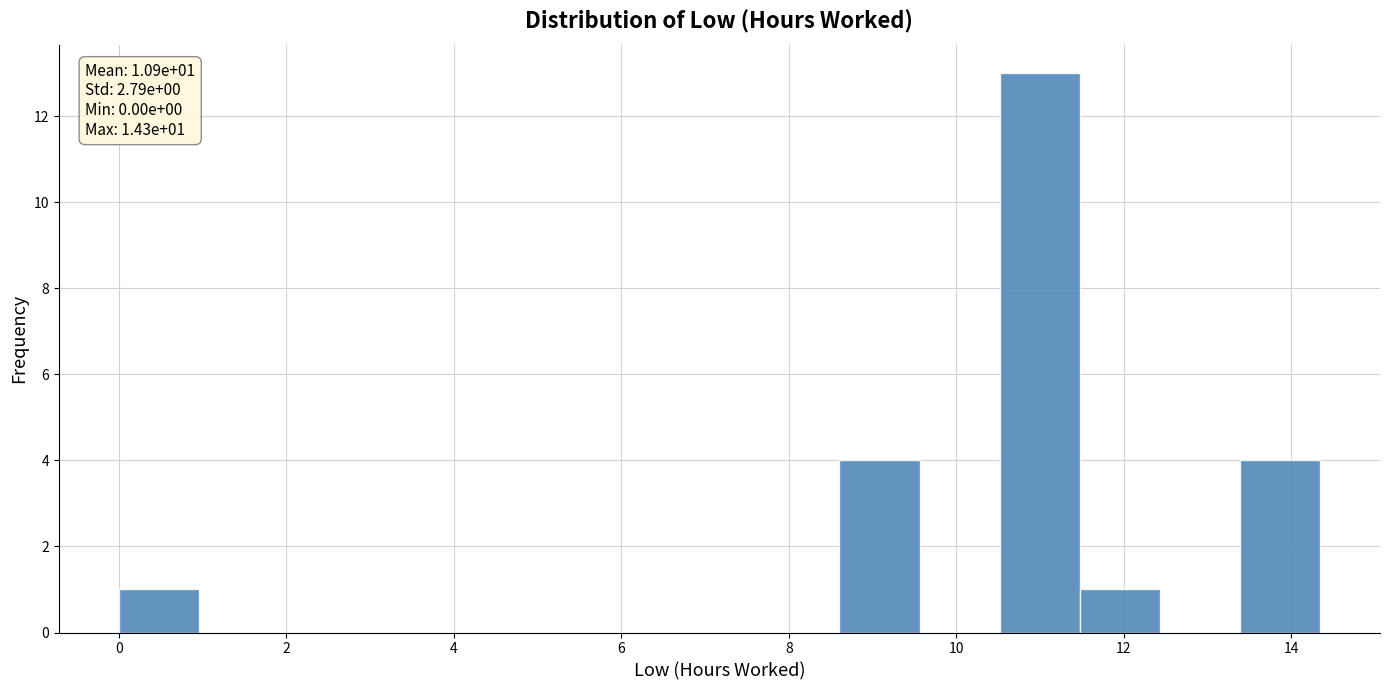

Which range on the x-axis has the tallest bar?

10.6 to 11.4